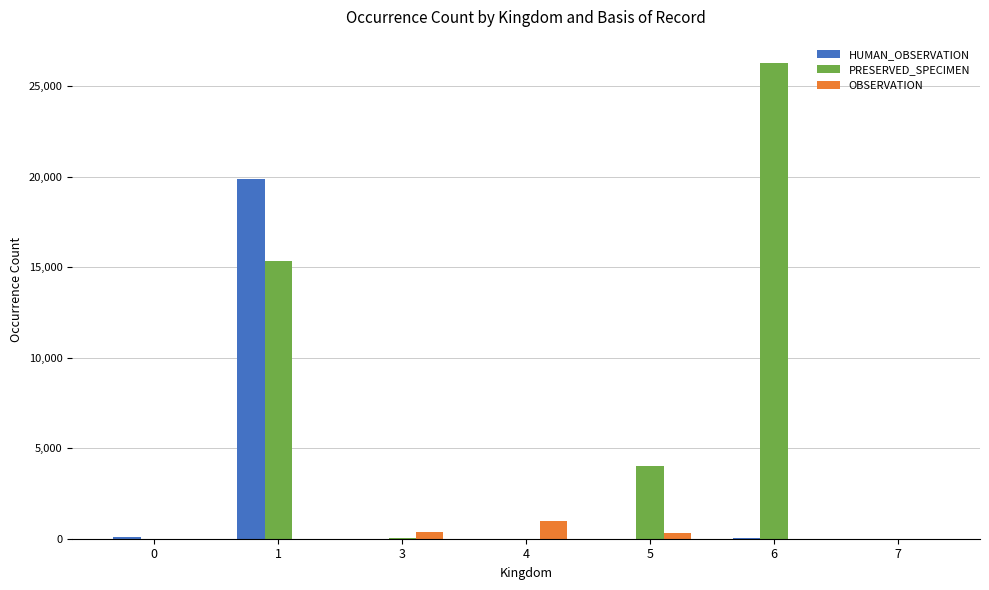

What is the sum of all PRESERVED_SPECIMEN values?

45634